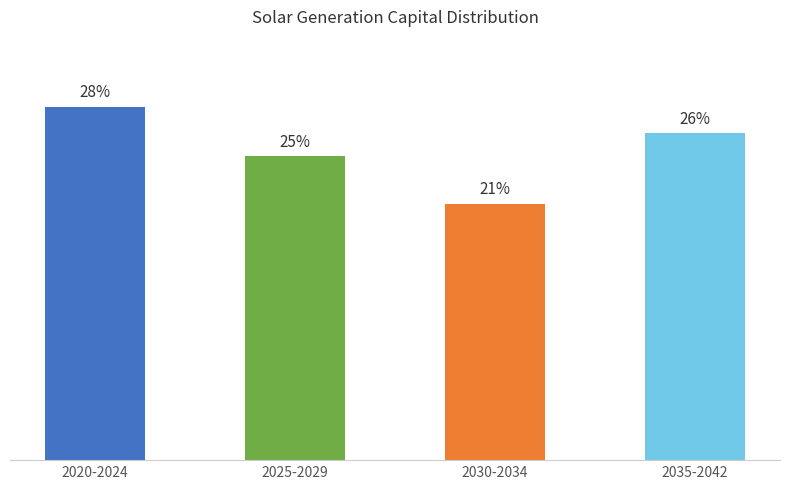

Are the bars horizontal?

No